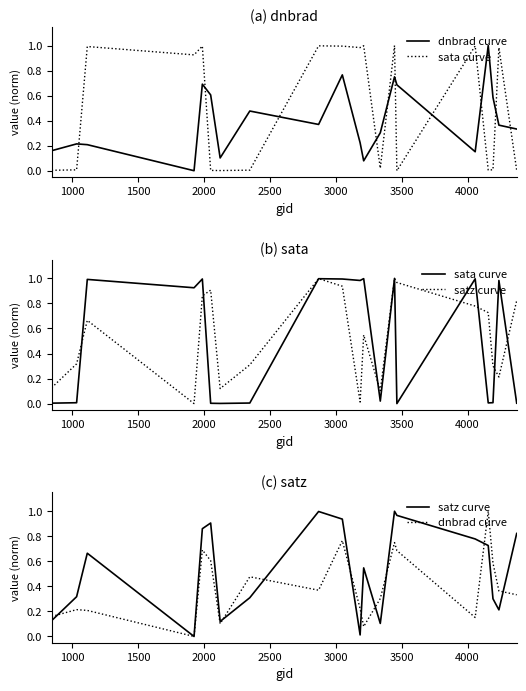

Rank the series by their average value, from lowest to highest.

dnbrad curve, sata curve, satz curve